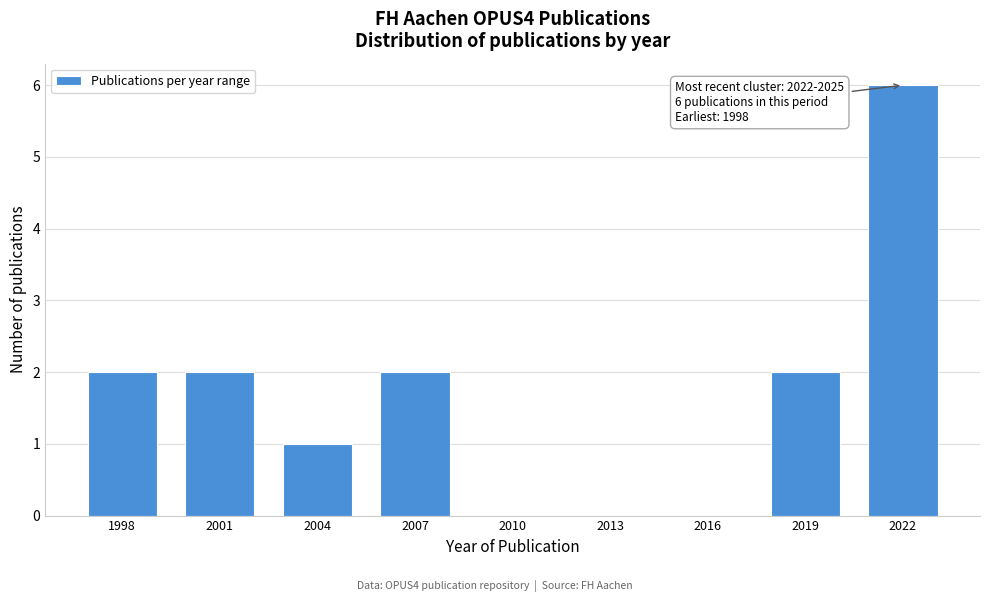

Reading left to right, list all the values displayed in this chart.

1998=2	2001=2	2004=1	2007=2	2010=0	2013=0	2016=0	2019=2	2022=6